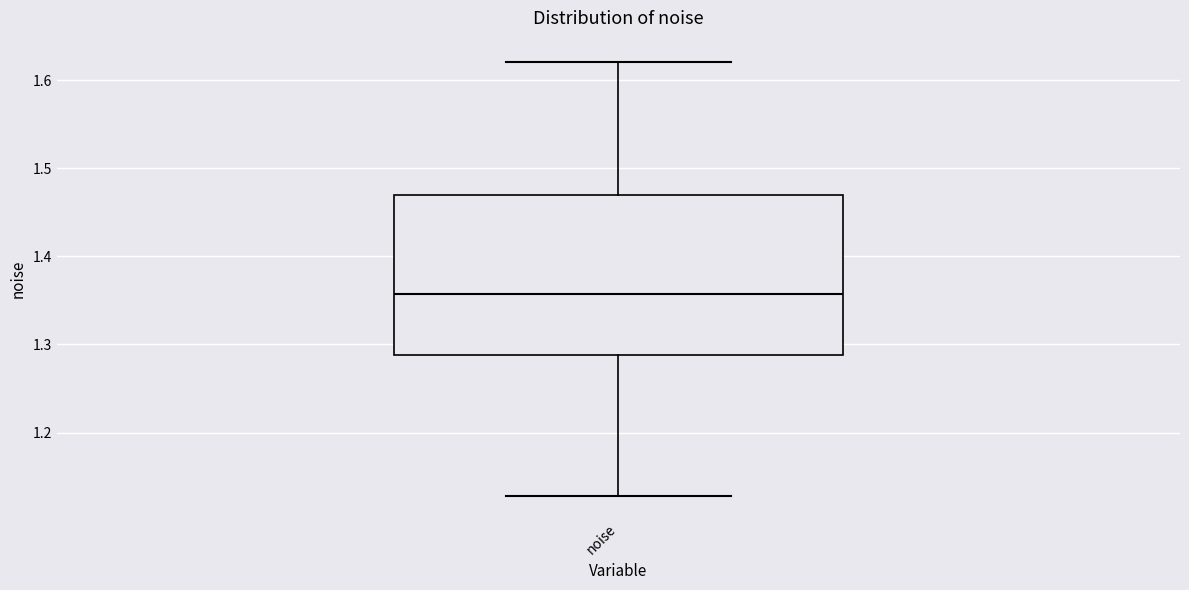

Where is the upper edge of the box for noise on the y-axis? The values are not printed on the chart, so give them approximately, as read against the axis.

1.47